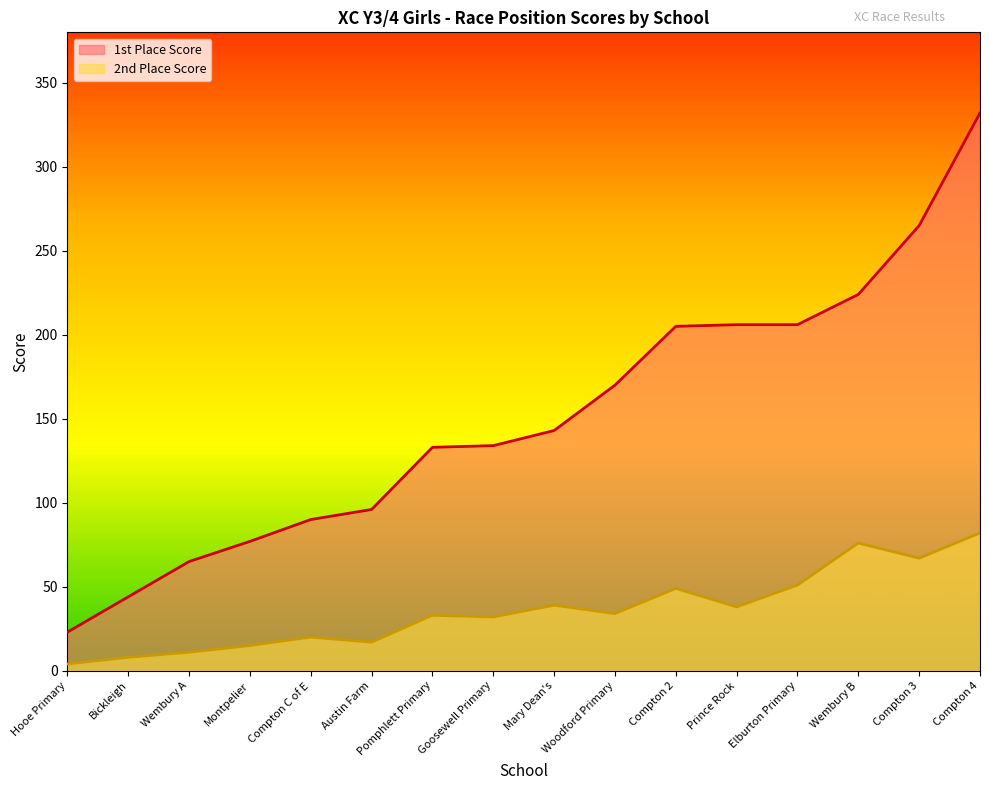

What is the sum of all 1st Place Score values?

2413